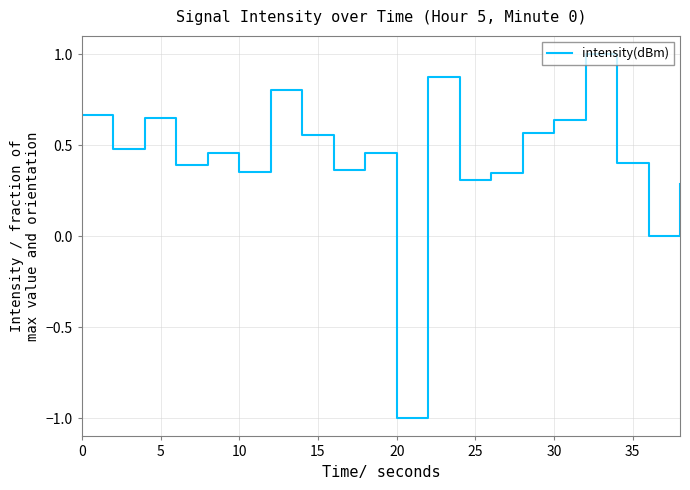

What is the sum of all values?

8.6